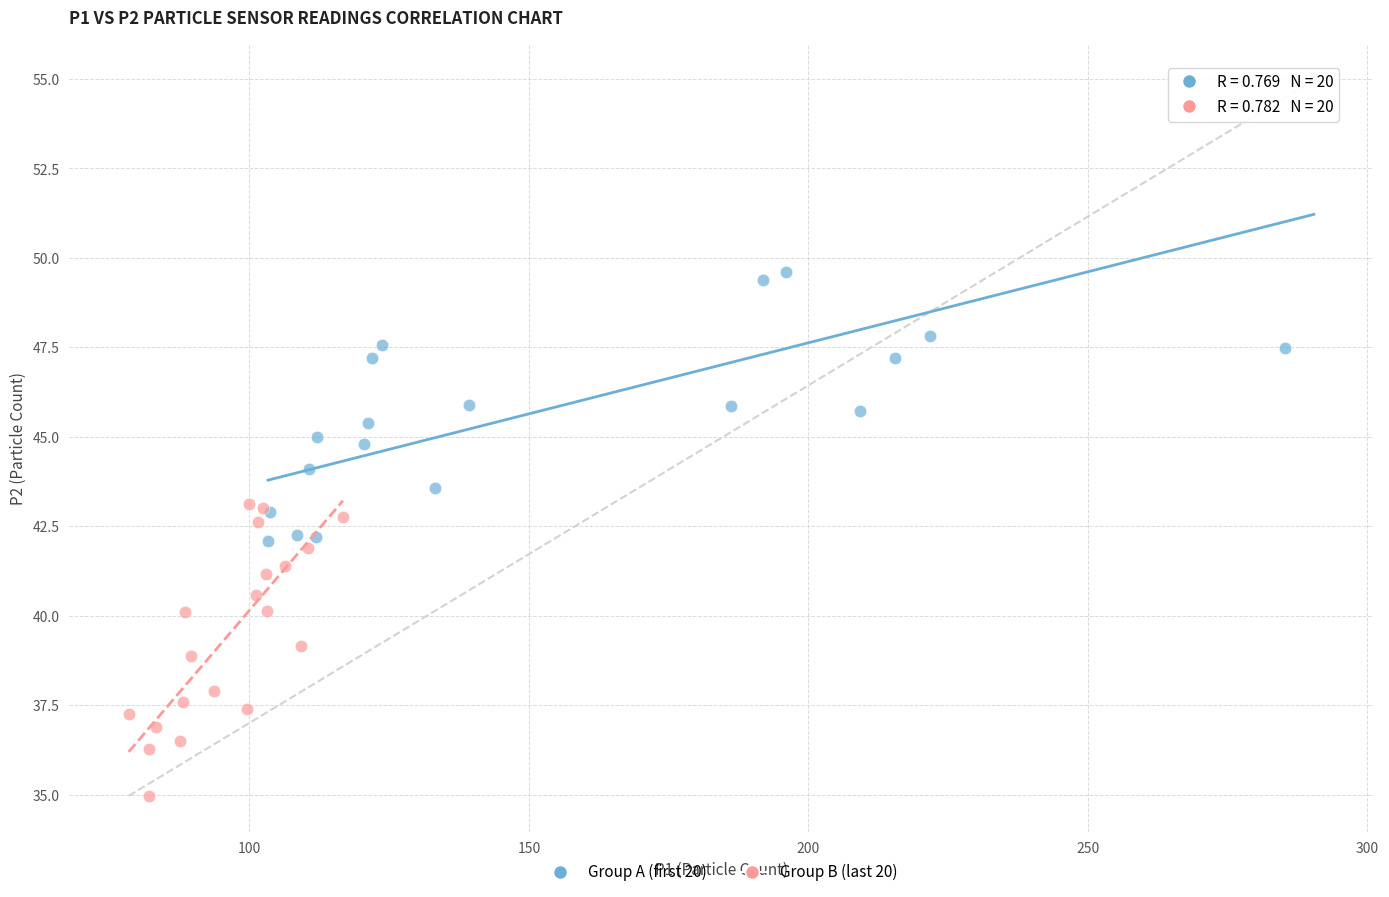

Which series contains the highest Y value?

Group A (first 20)